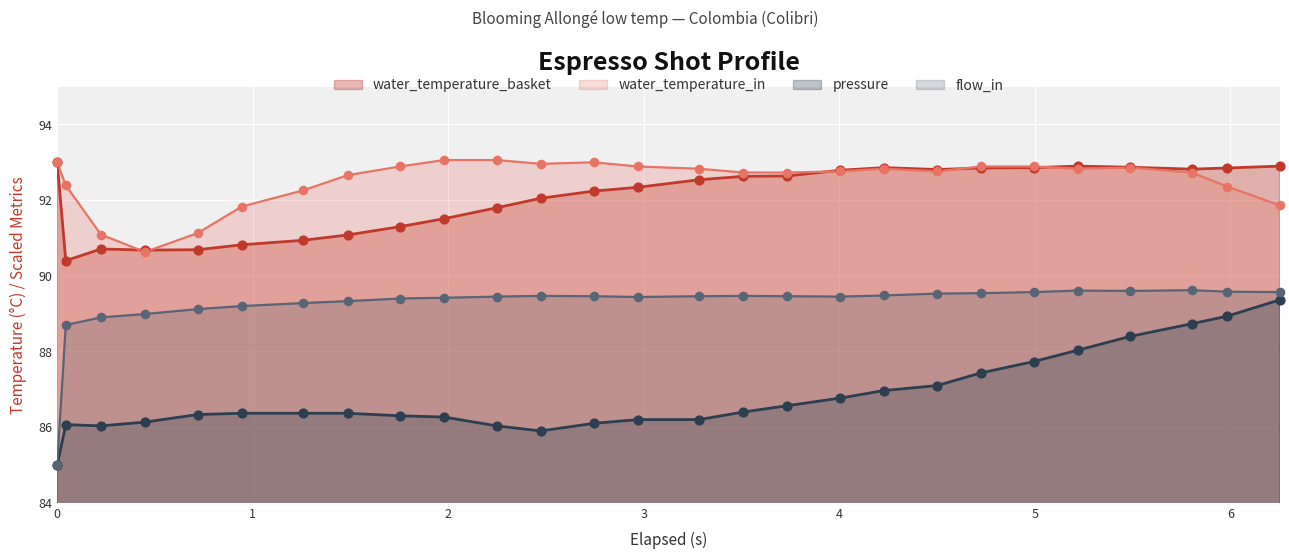

Which series has the largest range (max minus min)?

flow_in